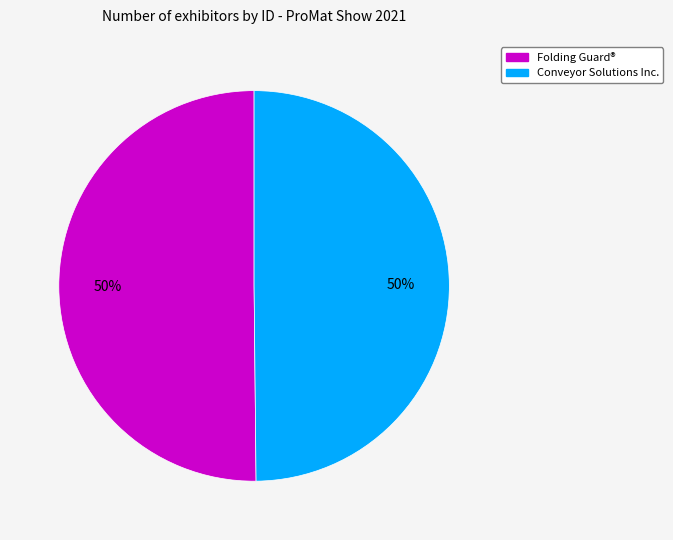

How many segments does this pie chart have?

2